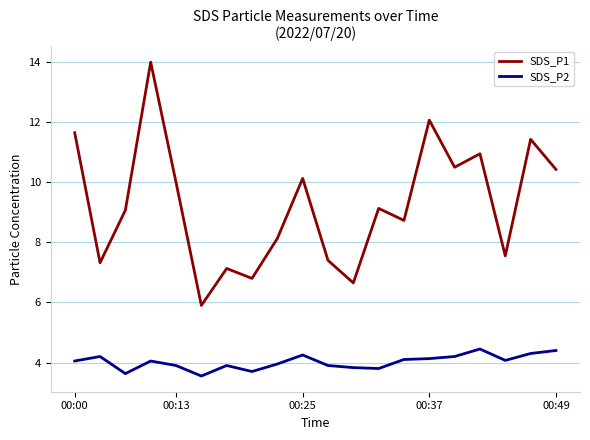

Which series has the widest spread of values?

SDS_P1